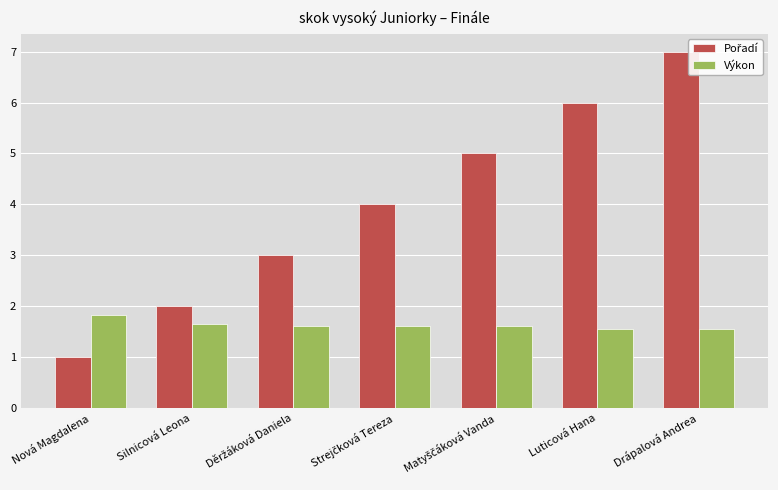

How many bars are there in each group?

2